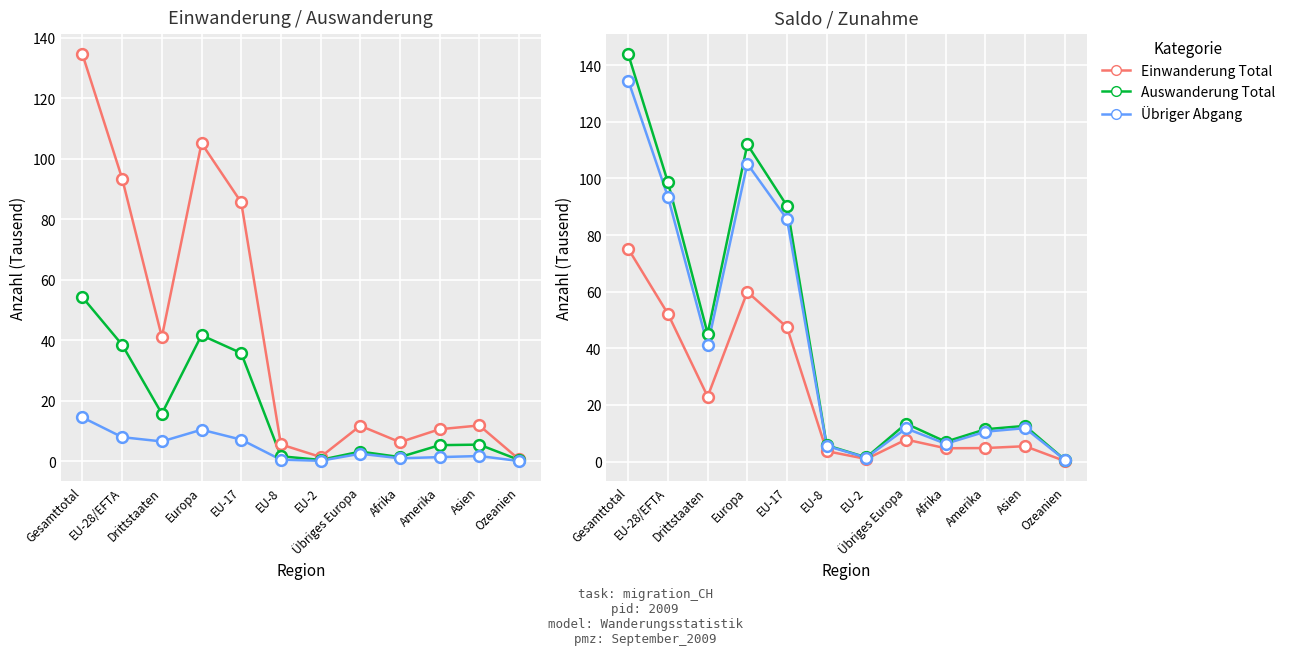

Is the value of Total Einwanderung at Drittstaaten greater than the value of Zunahme at EU-2?

Yes